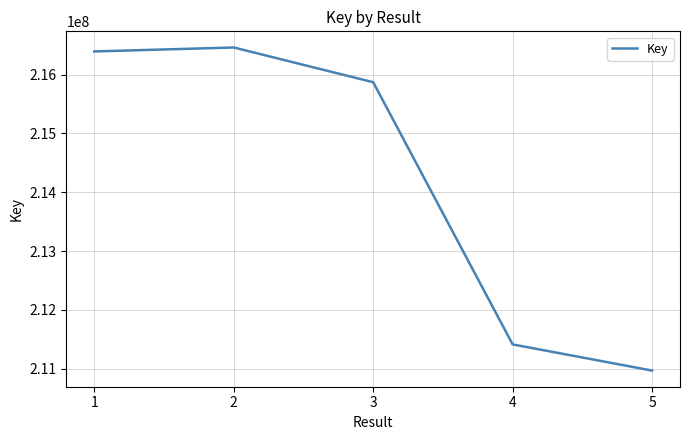

Which category has the lowest value across all series?

5